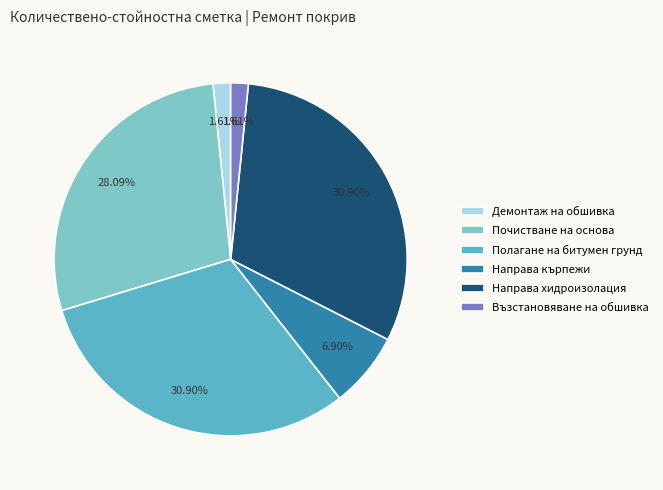

How many slices are in this pie chart?

6